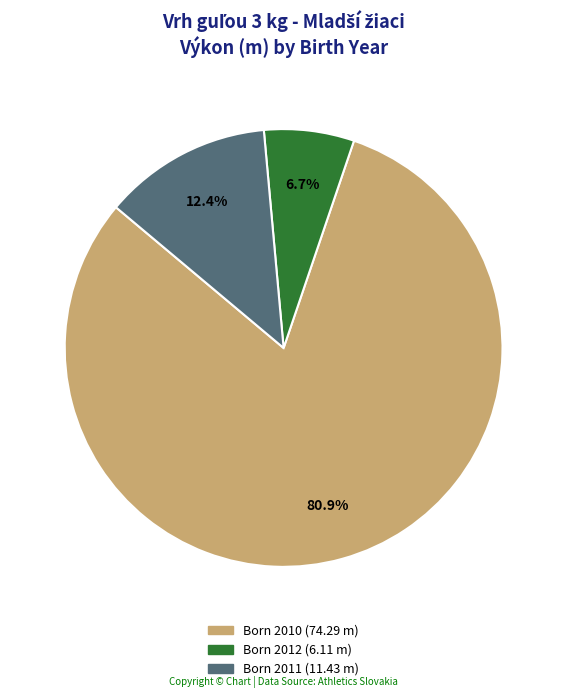

Is there a majority slice in this chart?

Yes